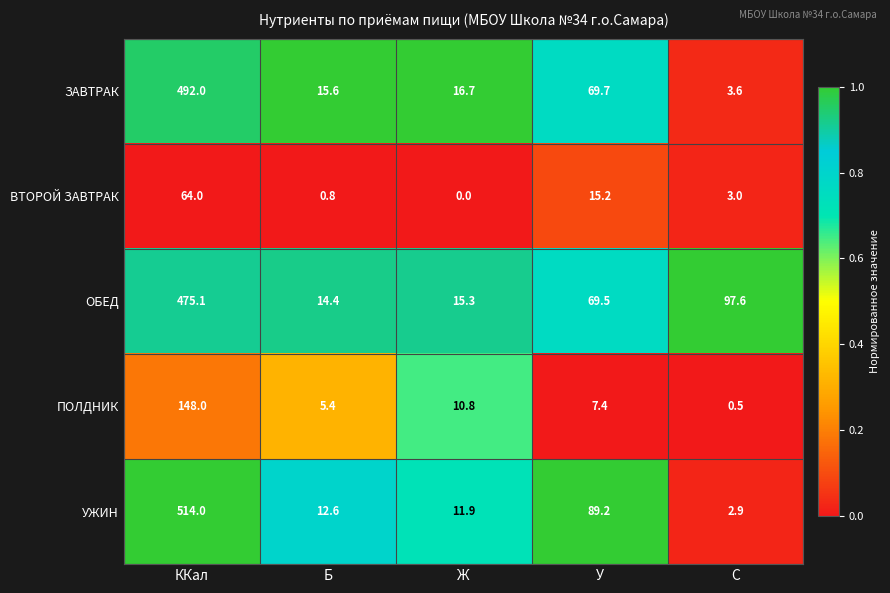

Which series has the largest total across all categories?

ОБЕД